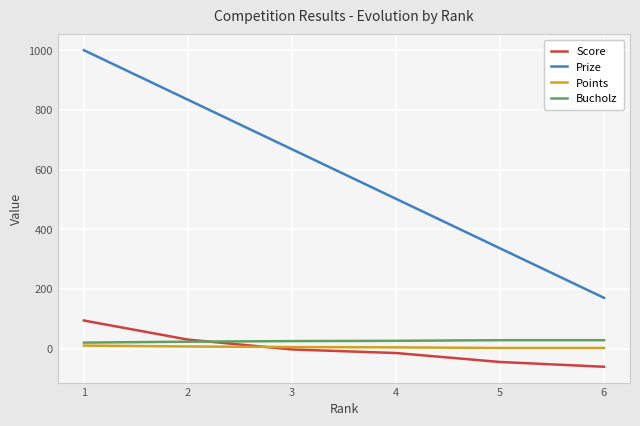

True or false: Bucholz and Prize cross at least once.

False